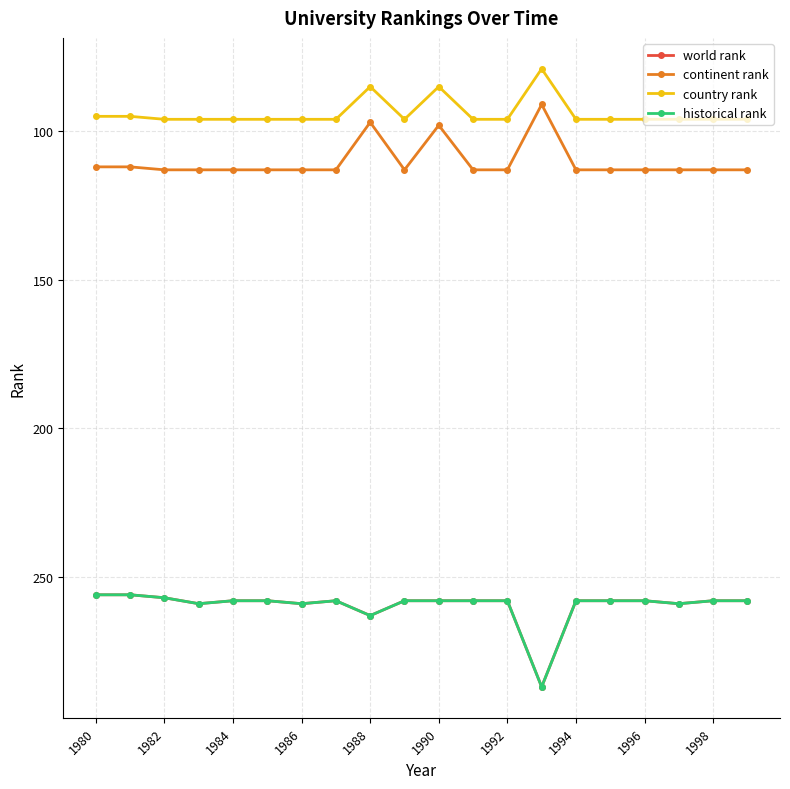

What is the difference between the maximum and minimum values in the world rank series?

31